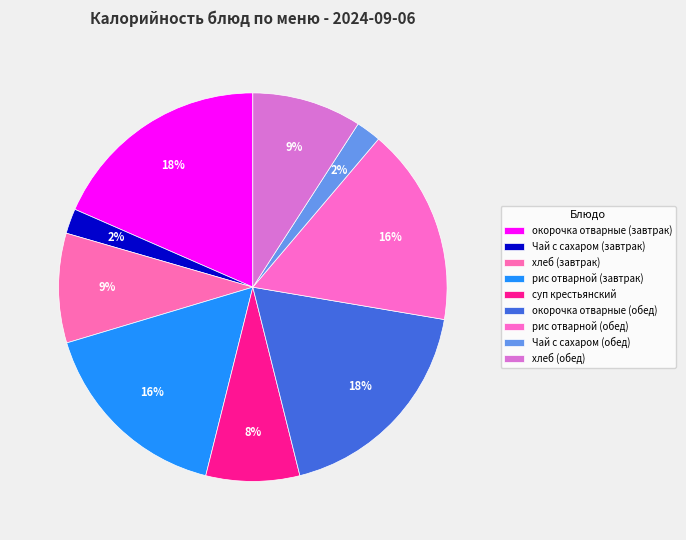

How many slices are in this pie chart?

9